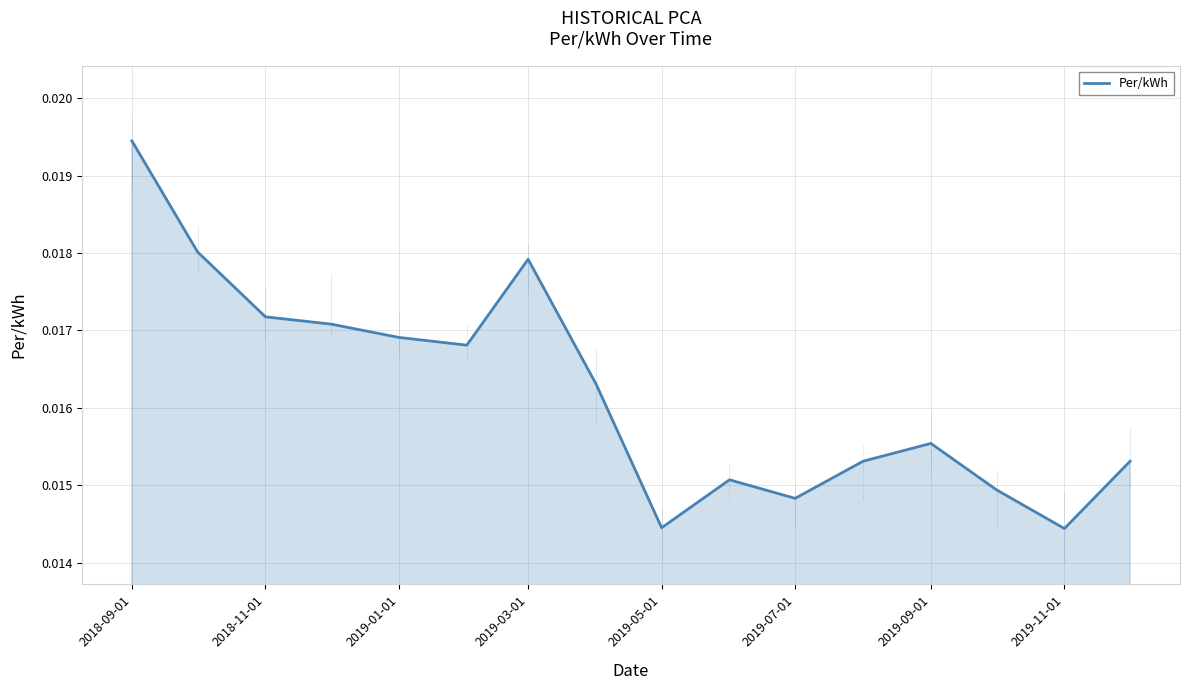

Which label corresponds to the largest value in the chart?

2018-09-01